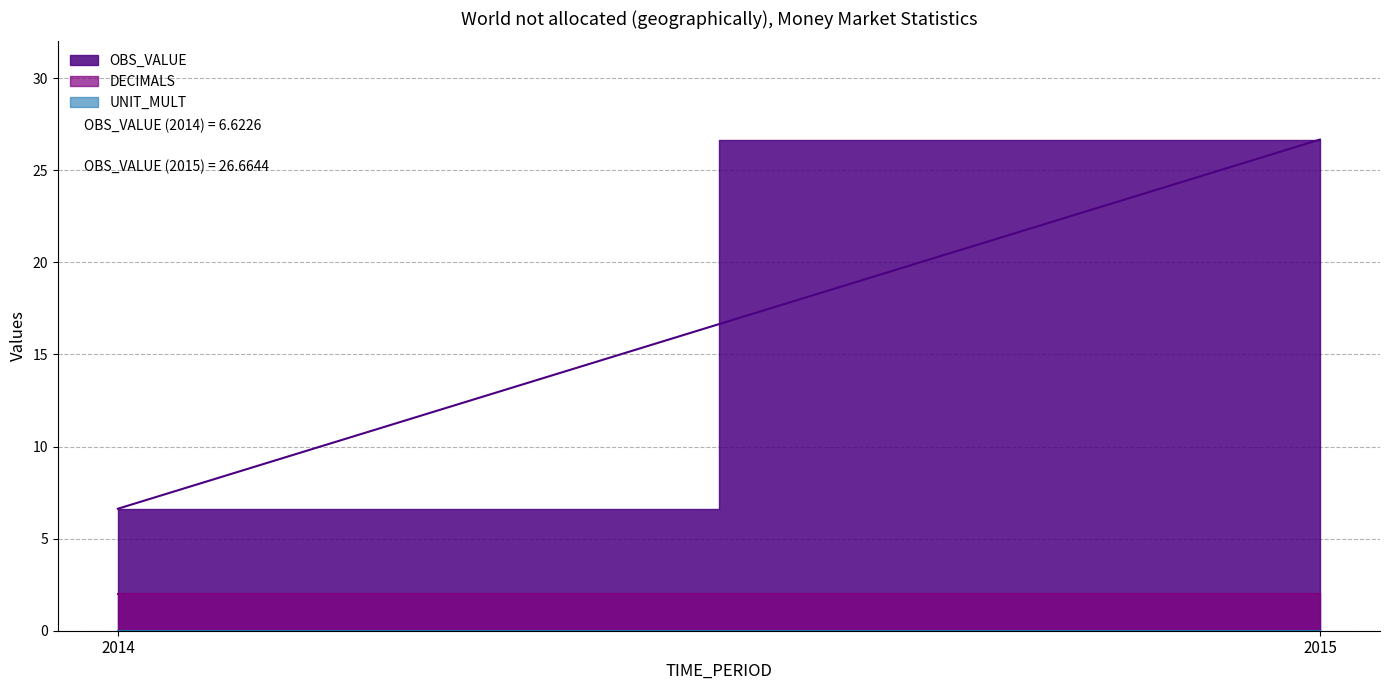

Rank the series by their maximum value, from lowest to highest.

UNIT_MULT, DECIMALS, OBS_VALUE